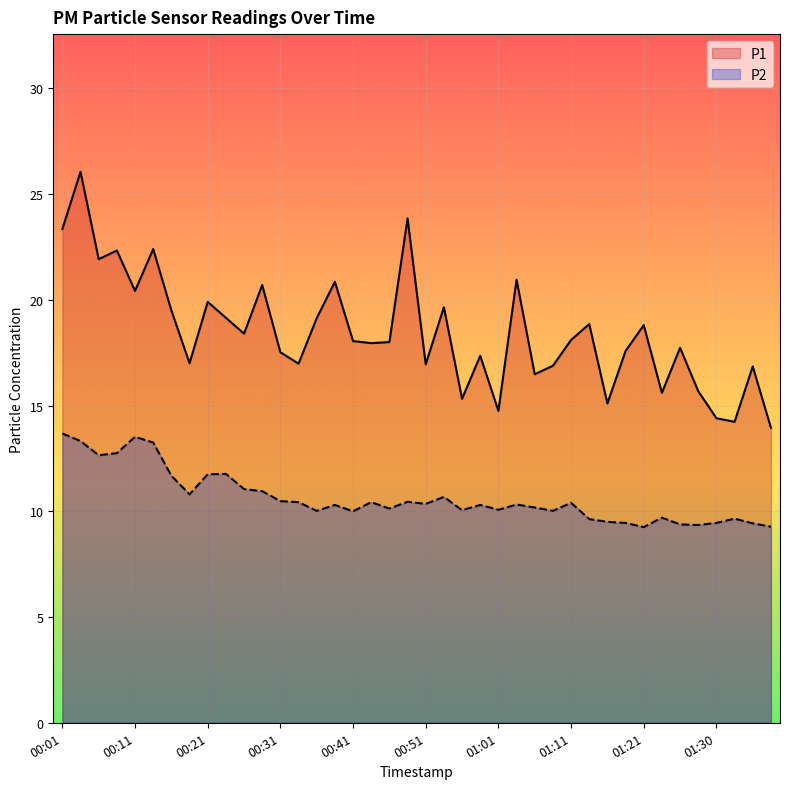

At which category does P1 reach its first local peak?

00:04